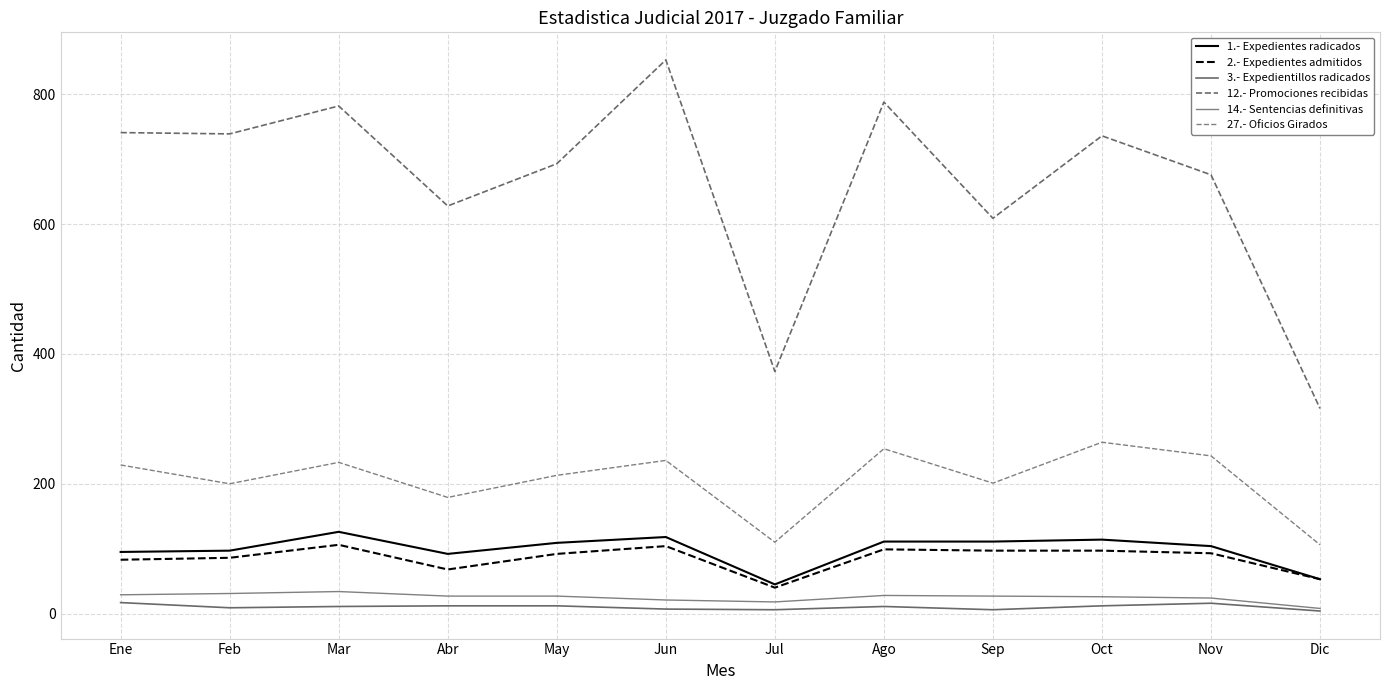

True or false: 12.- Promociones recibidas and 3.- Expedientillos radicados cross at least once.

False